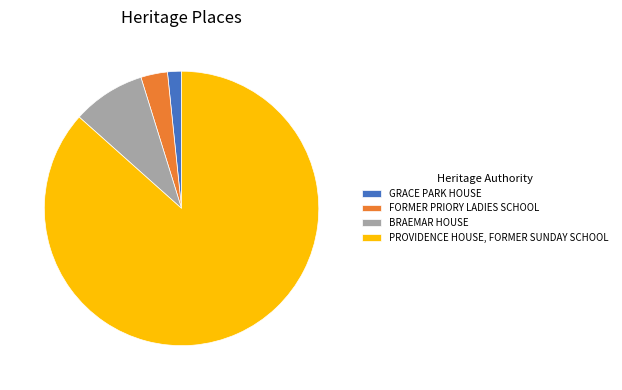

What is the majority slice?

PROVIDENCE HOUSE, FORMER SUNDAY SCHOOL